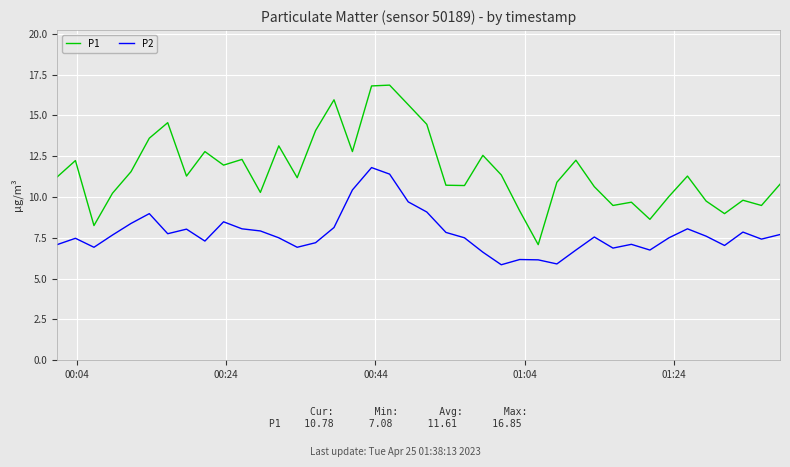

What is the lowest value of the P1 series?

7.1